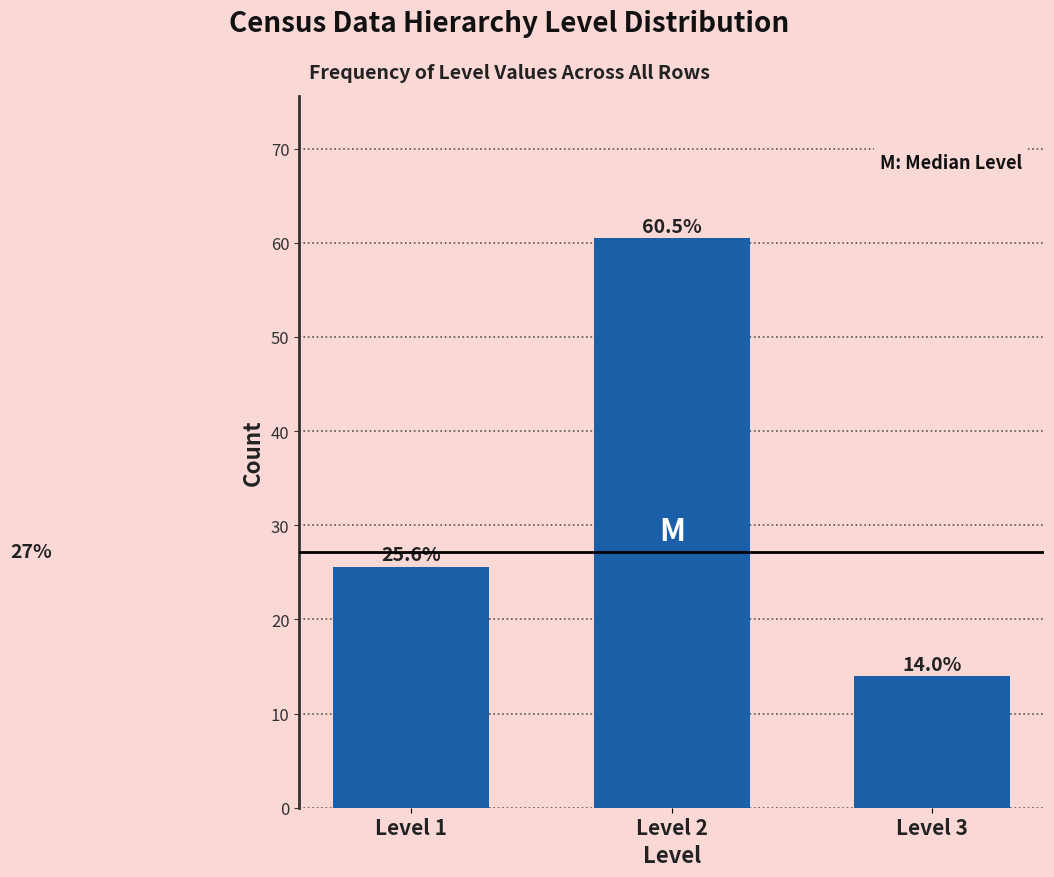

Reading left to right, what are all the values shown in this chart?

25.6	60.5	14.0